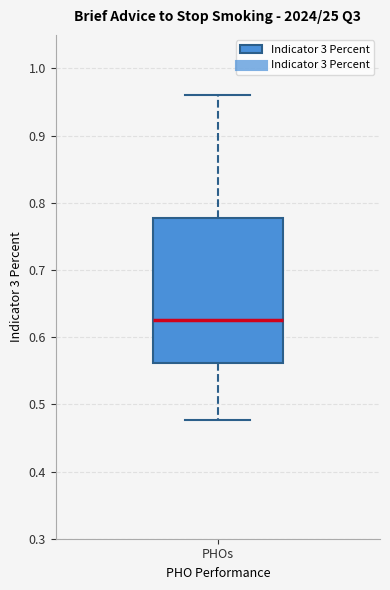

Read this box plot against the y-axis: the position of the median line, the range covered by the box, and the ends of both whiskers. The values are not printed on the chart, so give them approximately, as read against the axis.

median 0.62, box 0.56 to 0.78, whiskers 0.48 to 0.96